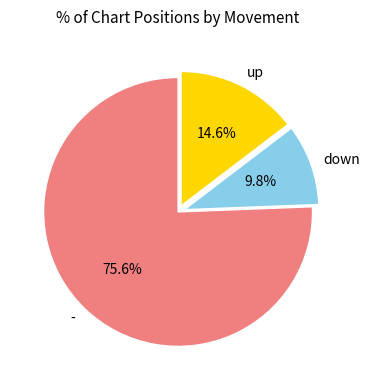

Which category has the smallest portion of the pie?

down